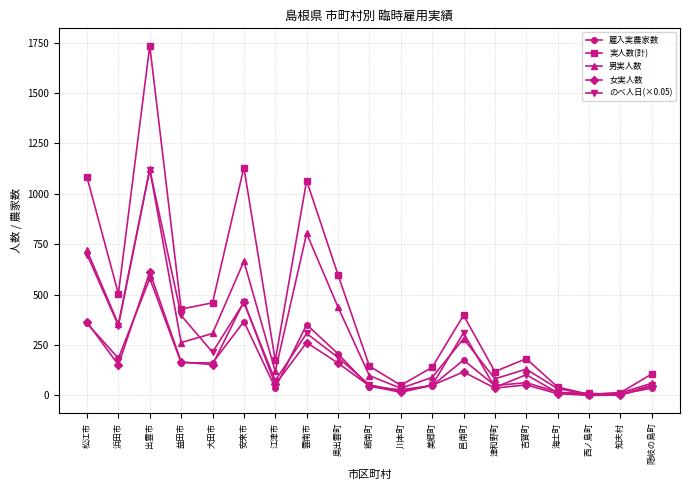

What is the label of the 14th point from the right?

安来市